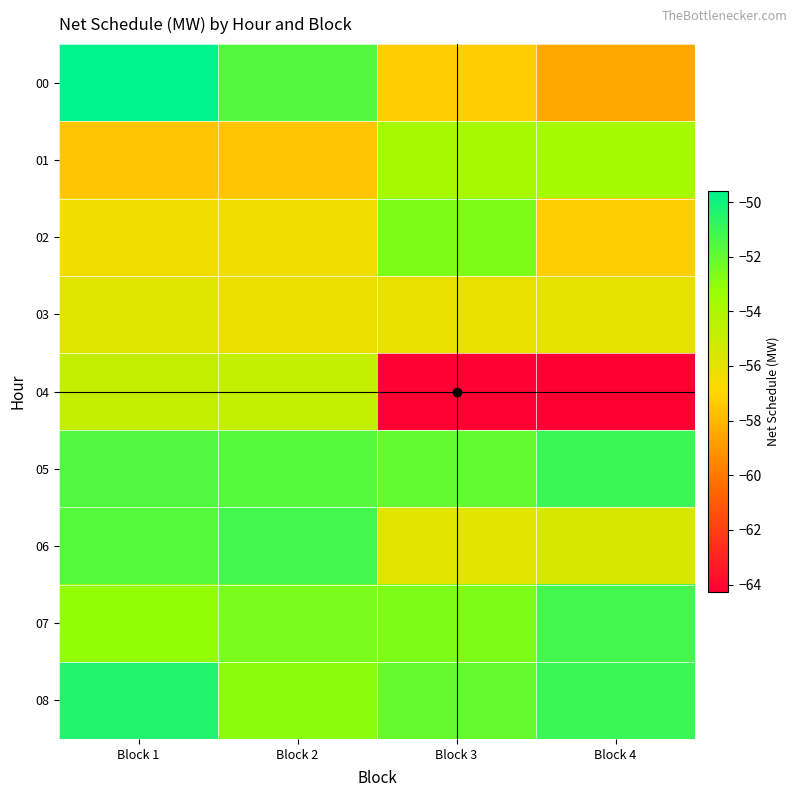

Which series changed the most between Block 3 and Block 4?

02